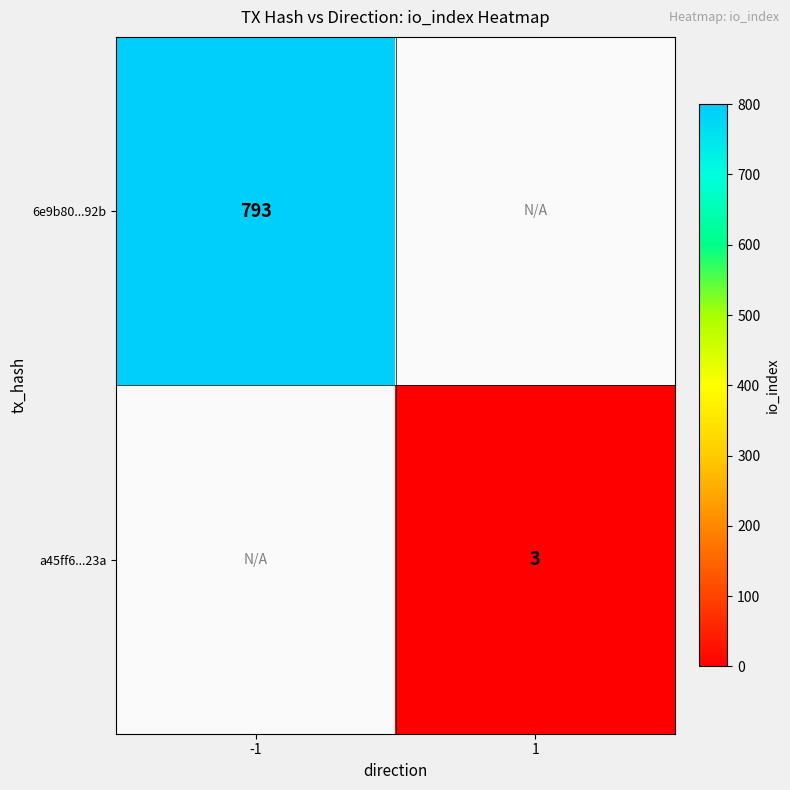

The value of 6e9b80...92b at -1 is 793. True or false?

True